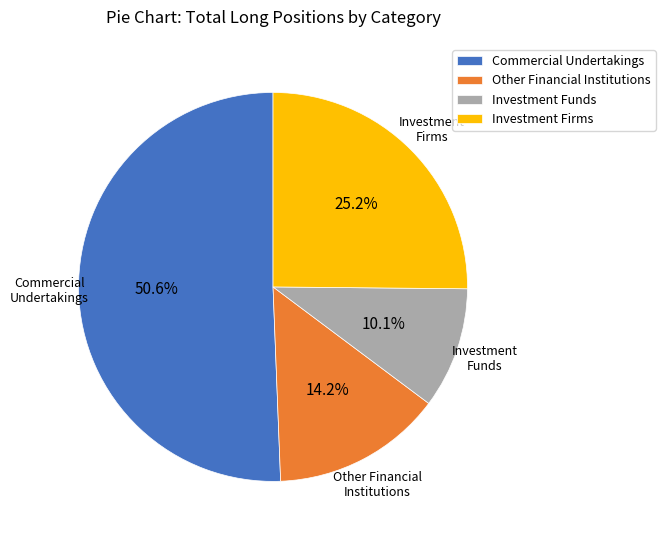

Count the number of slices in the pie.

4